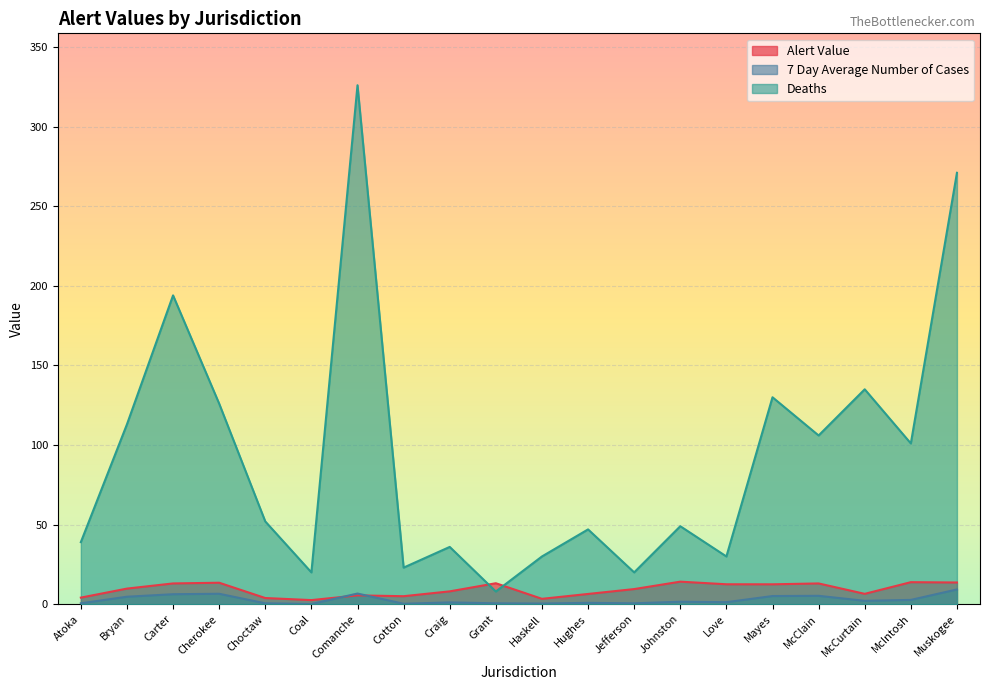

At which category does Deaths reach its first local valley?

Coal